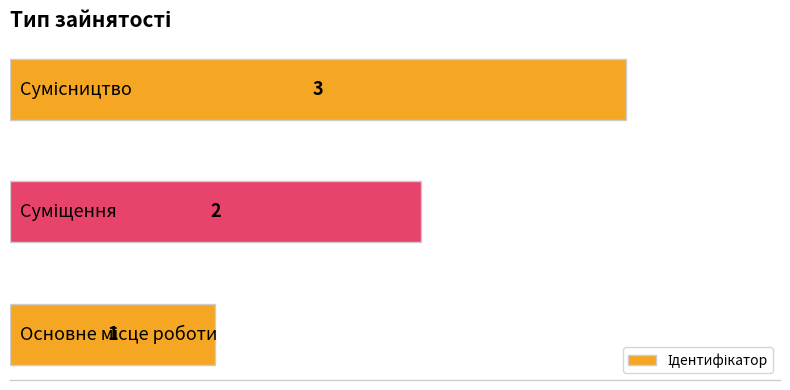

Count the values in the range 1 to 3.

3